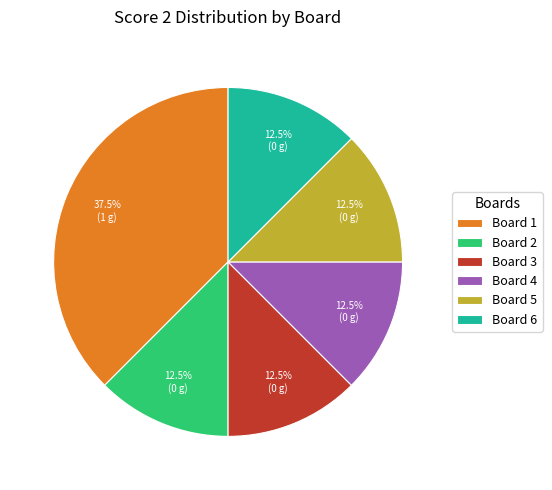

Do Board 4 and Board 3 together represent more than half of the pie?

No